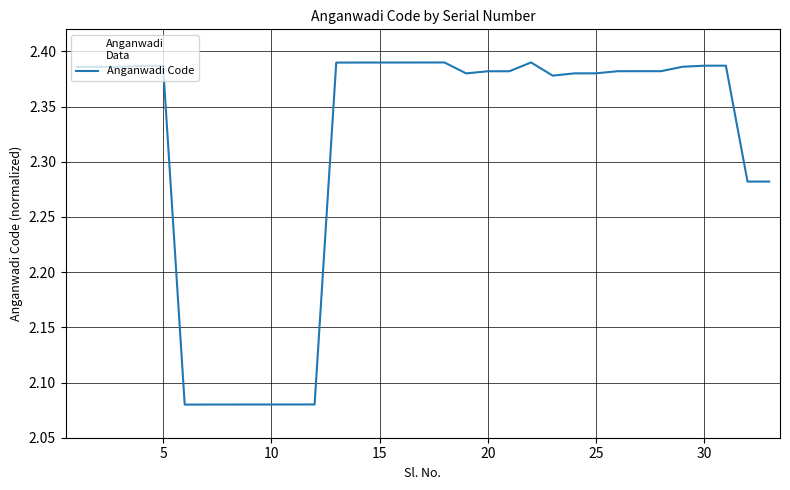

How many lines are shown in the chart?

1